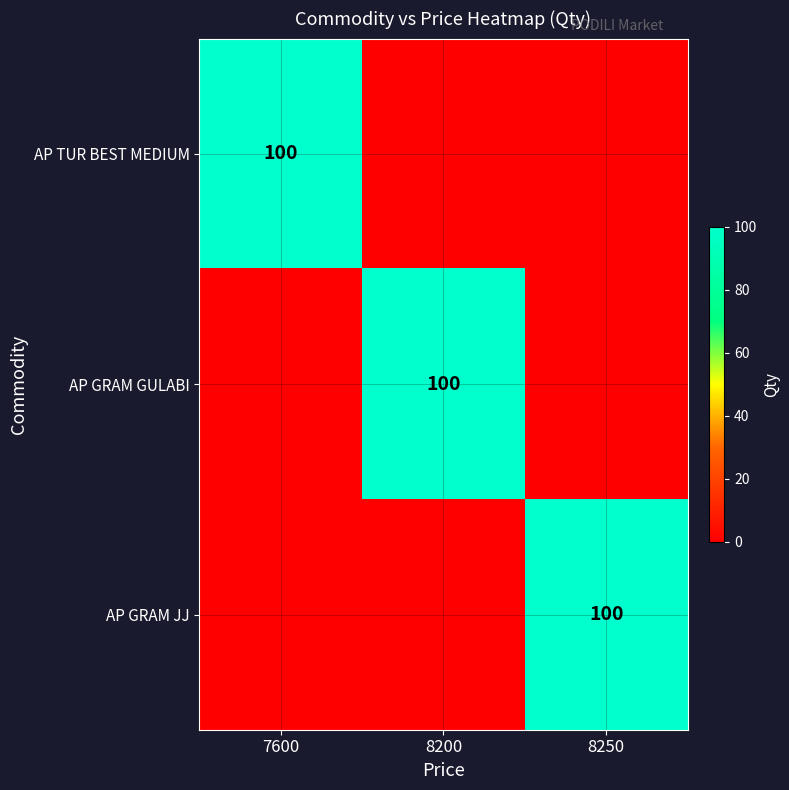

True or false: AP TUR BEST MEDIUM has a value of 174 at 7600.

False